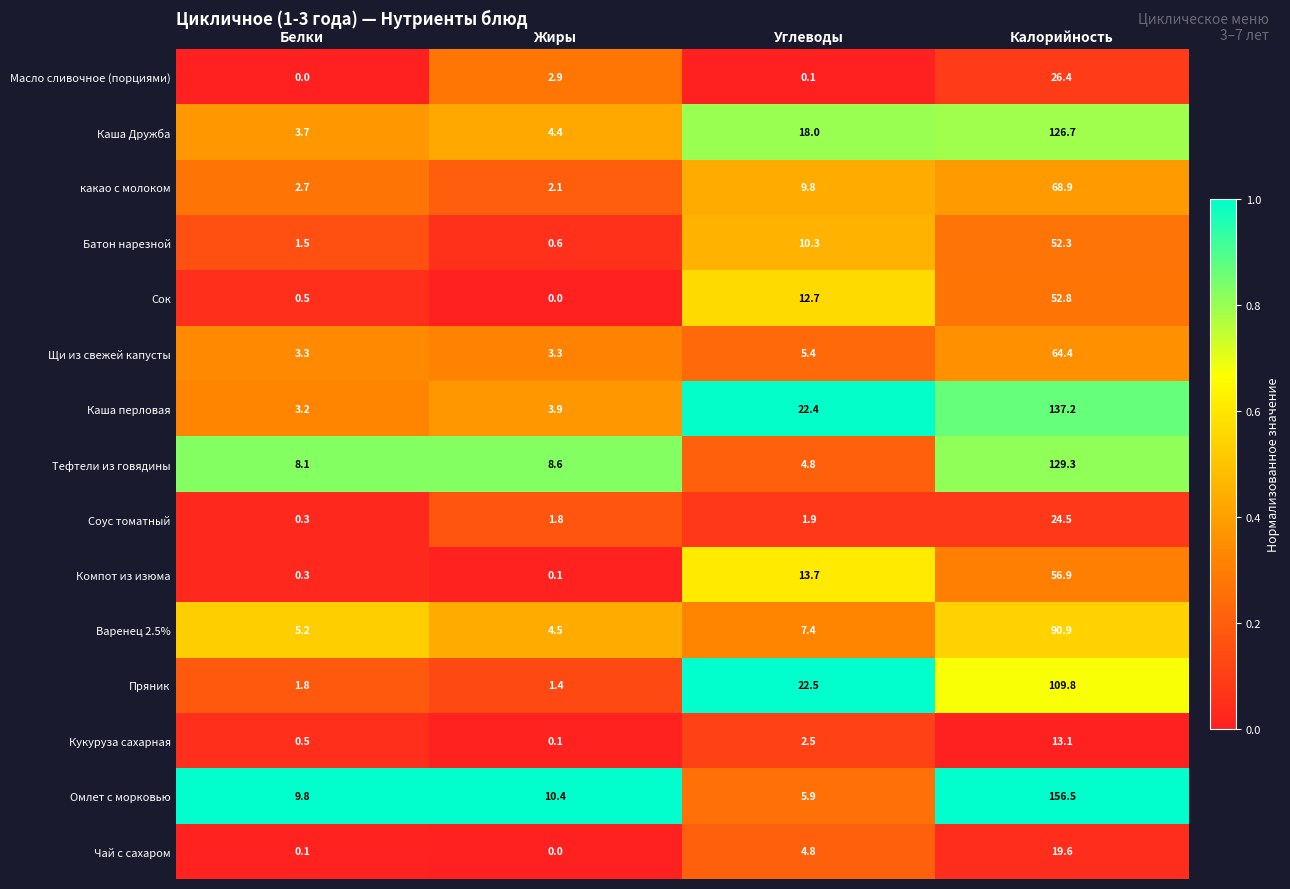

What is the spread (max minus min) of values at Углеводы?

22.4